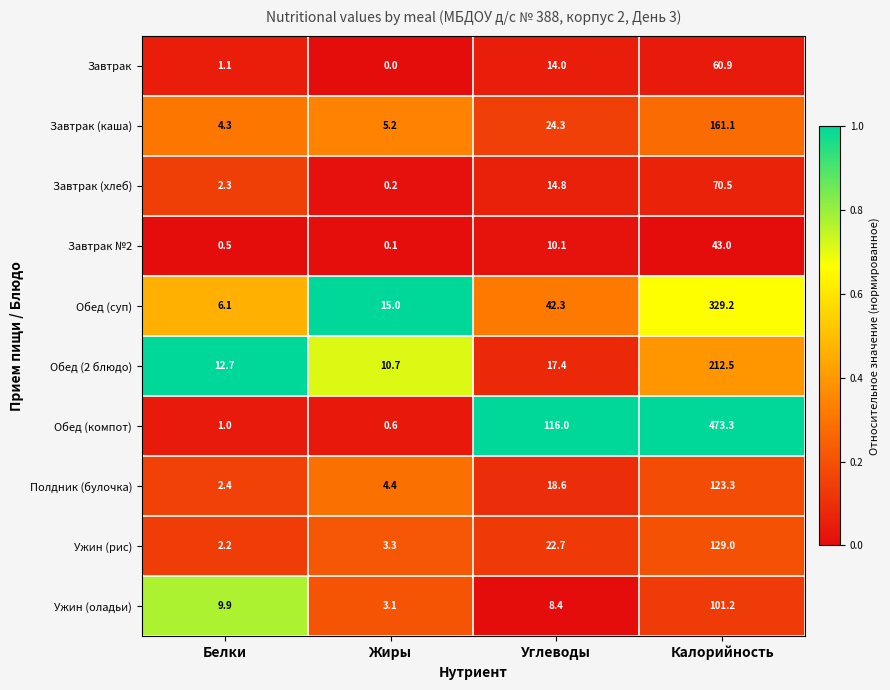

Count the number of data series in this chart.

10